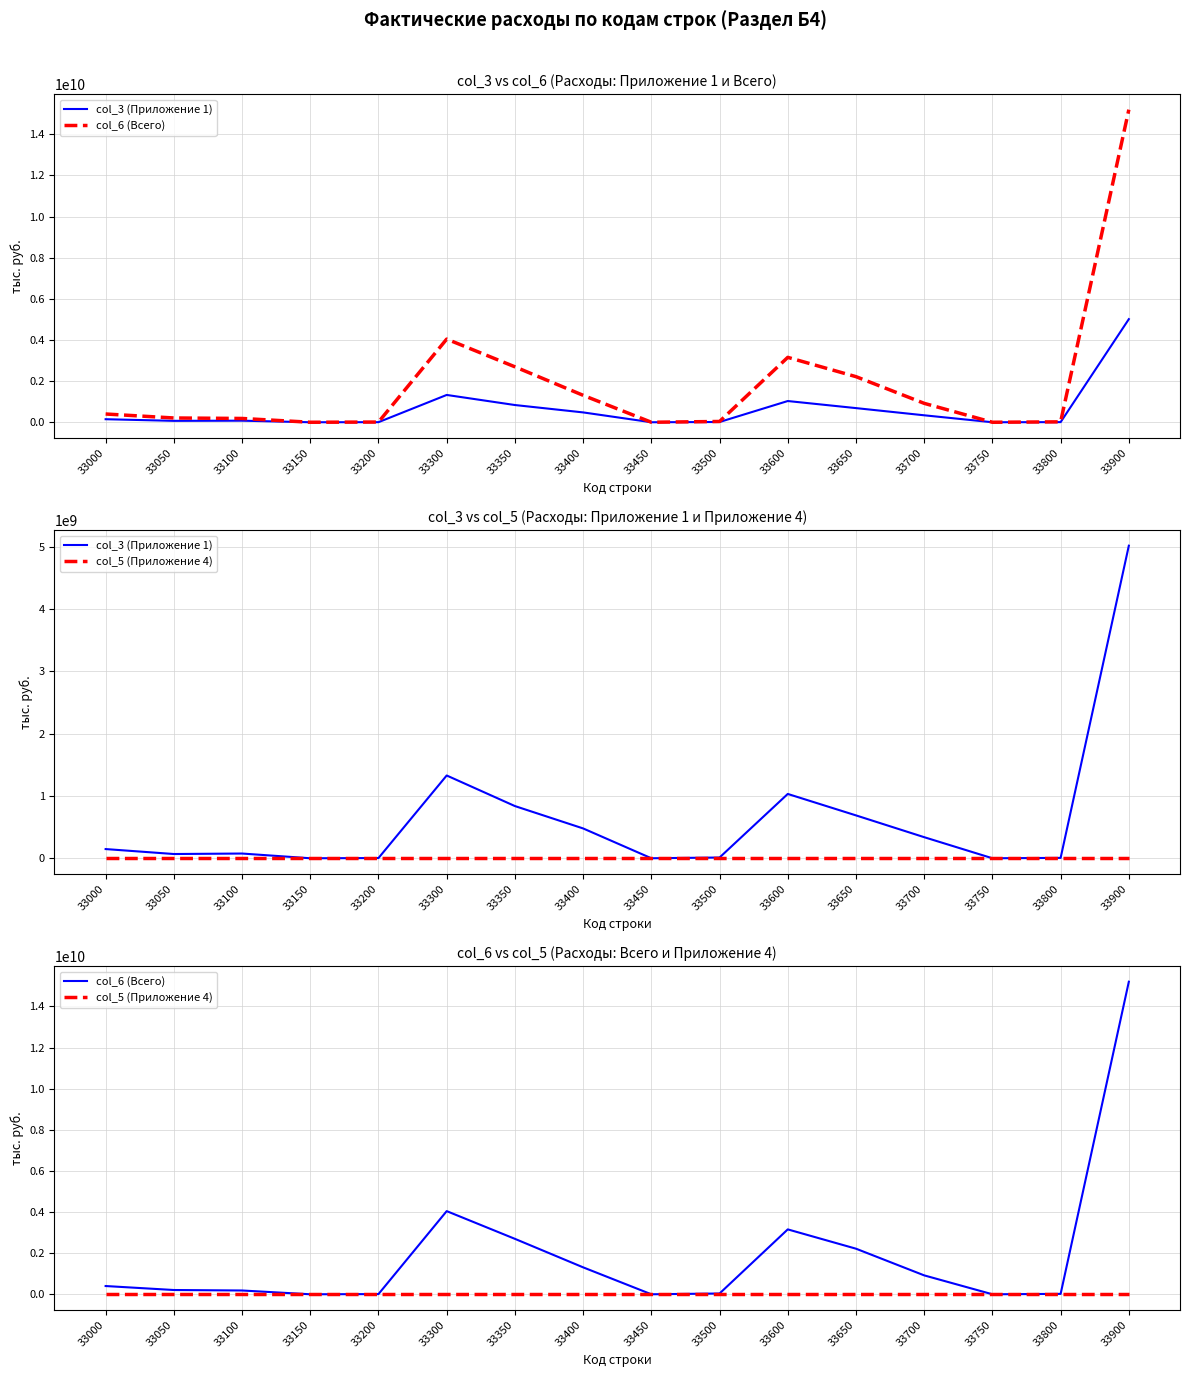

Rank the series by their average value, from highest to lowest.

col_6 (Всего), col_3 (Приложение 1), col_5 (Приложение 4)